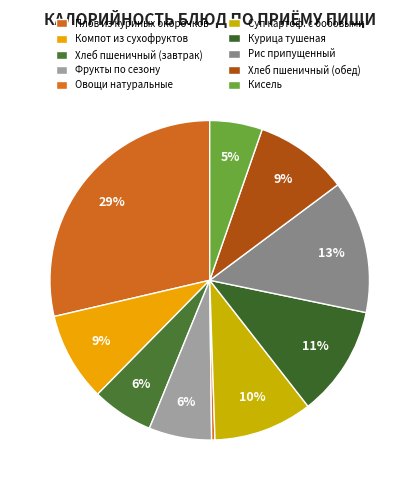

Count the number of slices in the pie.

10